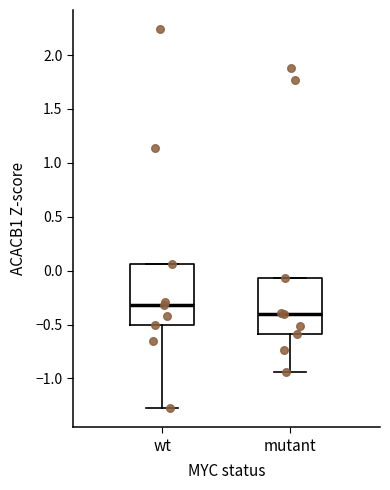

Where does the lower whisker of the box for mutant end on the y-axis? The values are not printed on the chart, so give them approximately, as read against the axis.

-0.95